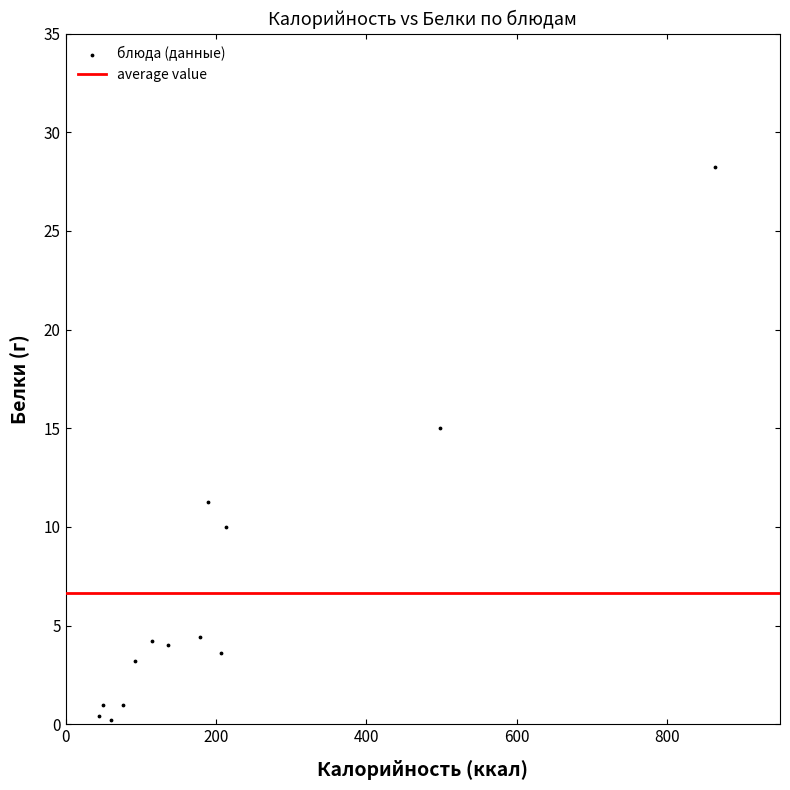

What Y value in the scatter plot is closest to 14?

15.0